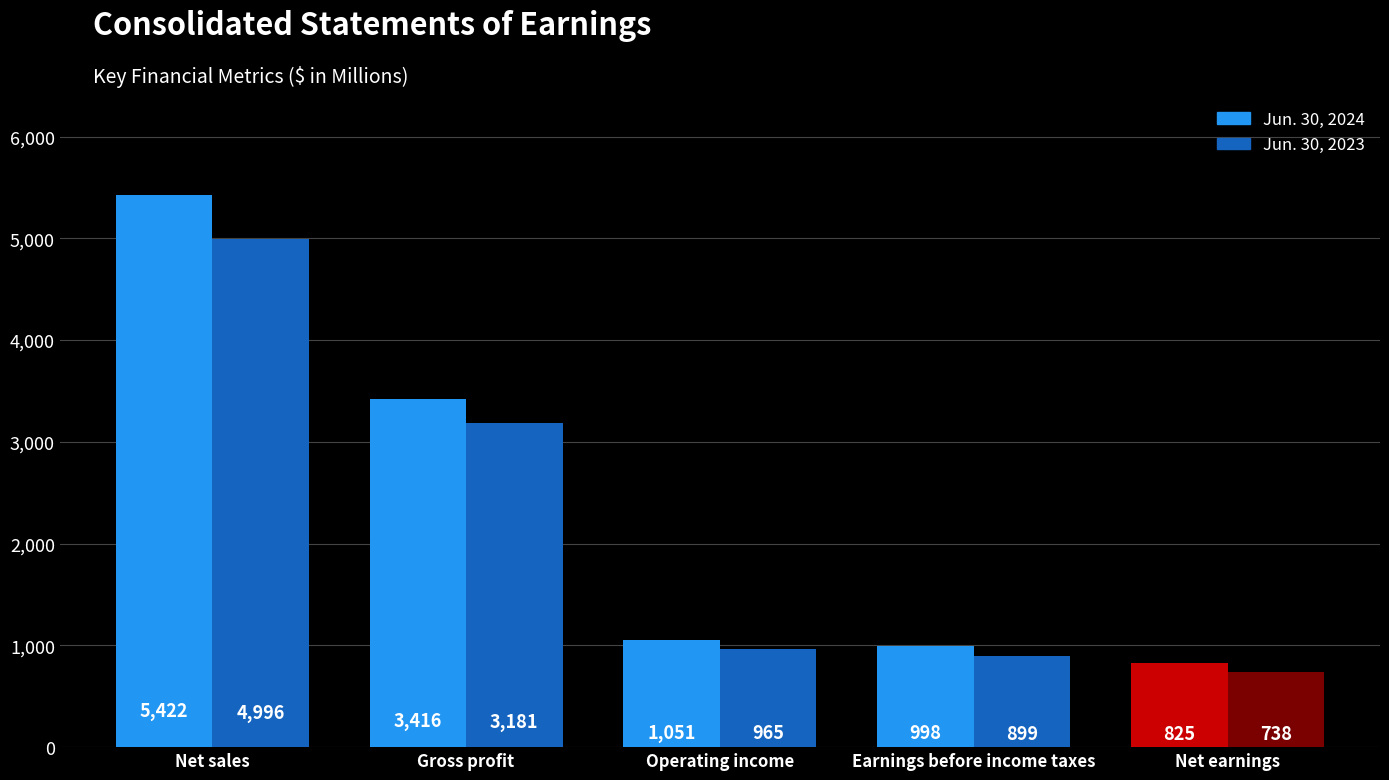

Which category has the highest value across all series?

Net sales